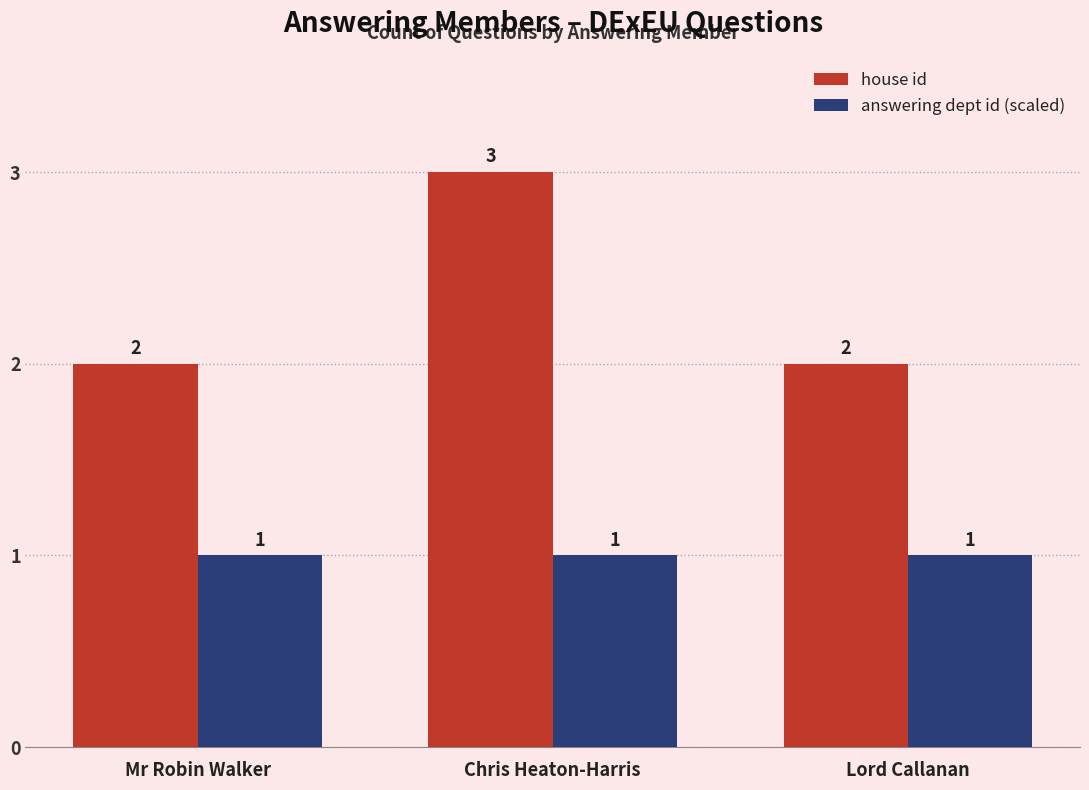

How many data points in house id are above 2?

1